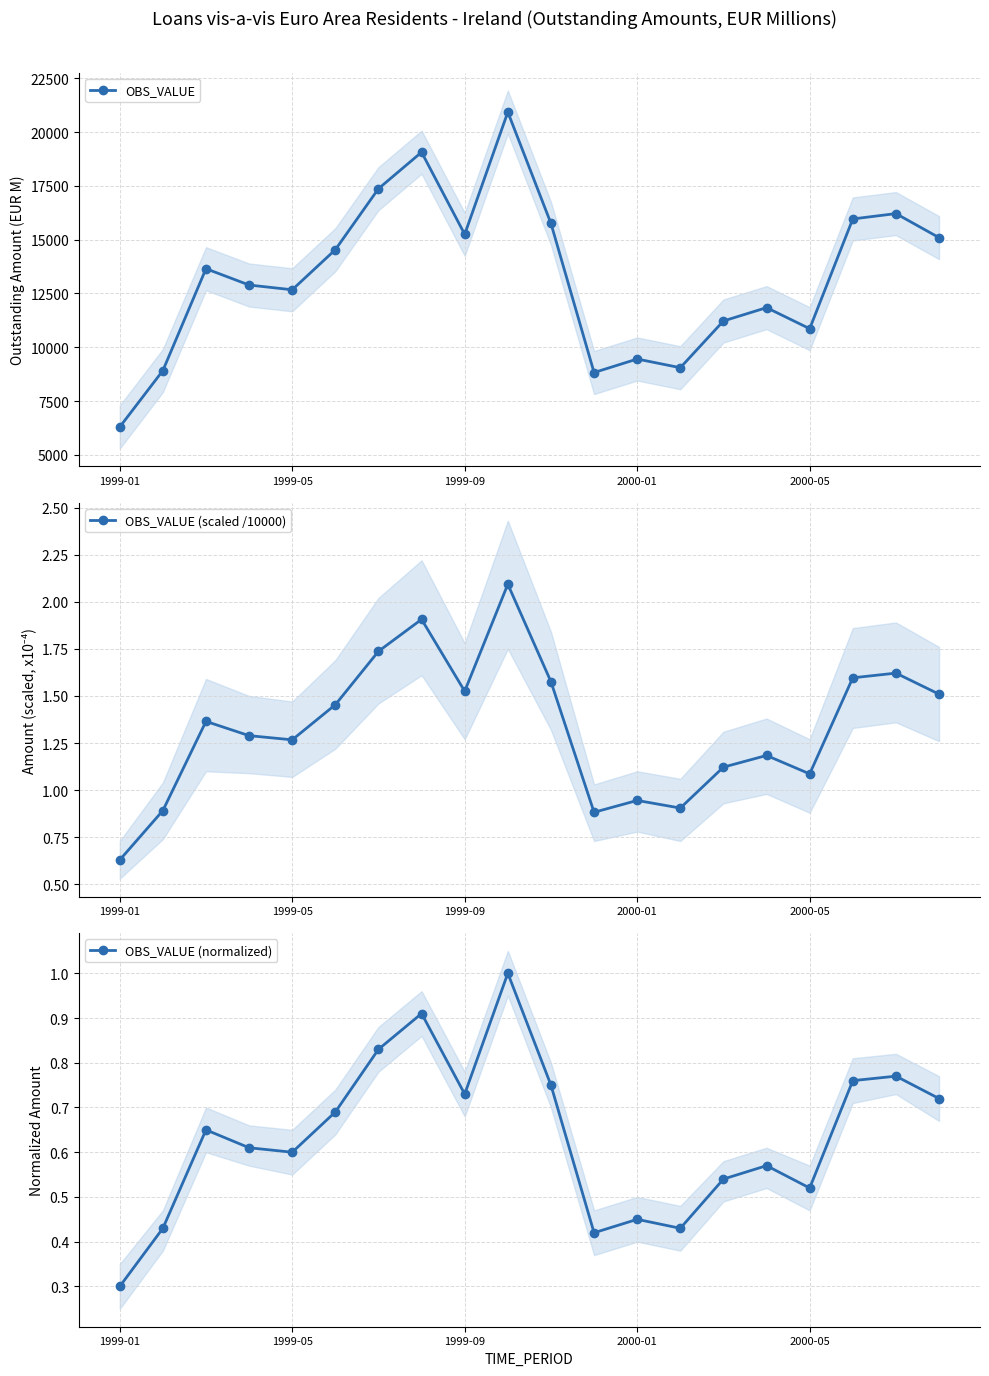

Is it true that OBS_VALUE equals 14239.8 at 13?

False